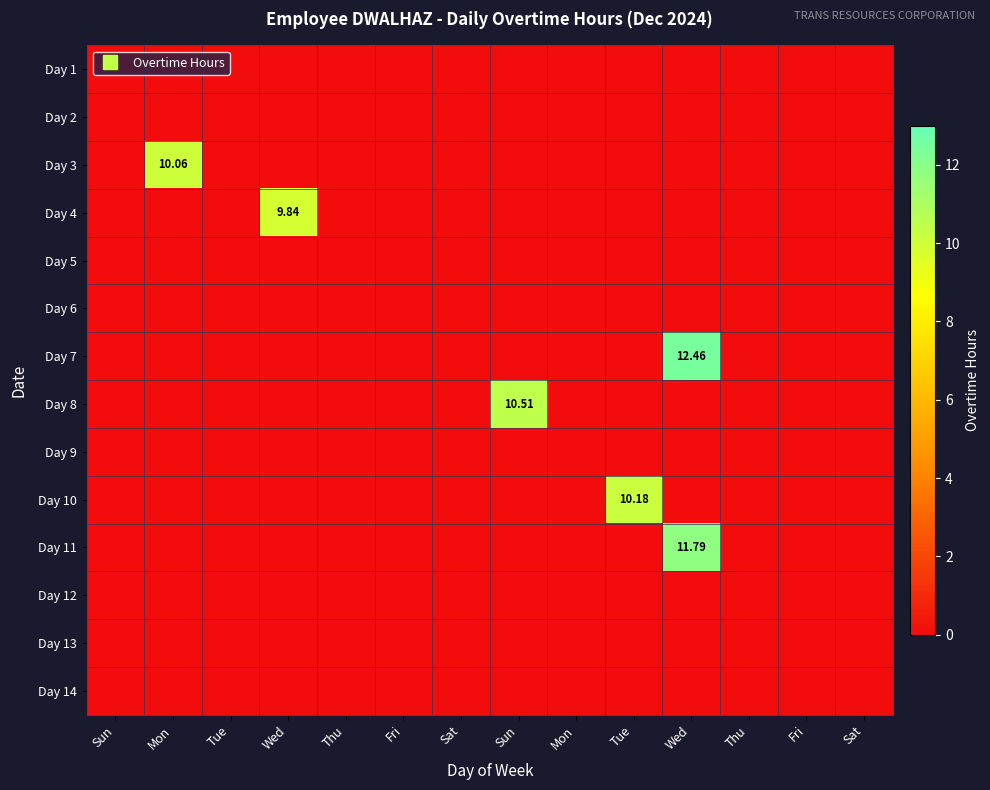

Rank the series at Fri from lowest to highest value.

Day 1, Day 2, Day 3, Day 4, Day 5, Day 6, Day 7, Day 8, Day 9, Day 10, Day 11, Day 12, Day 13, Day 14